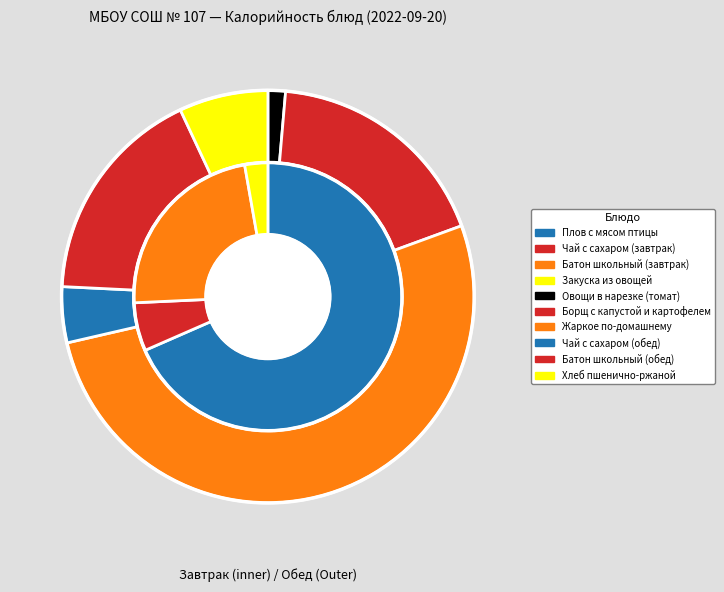

How many segments does this pie chart have?

10